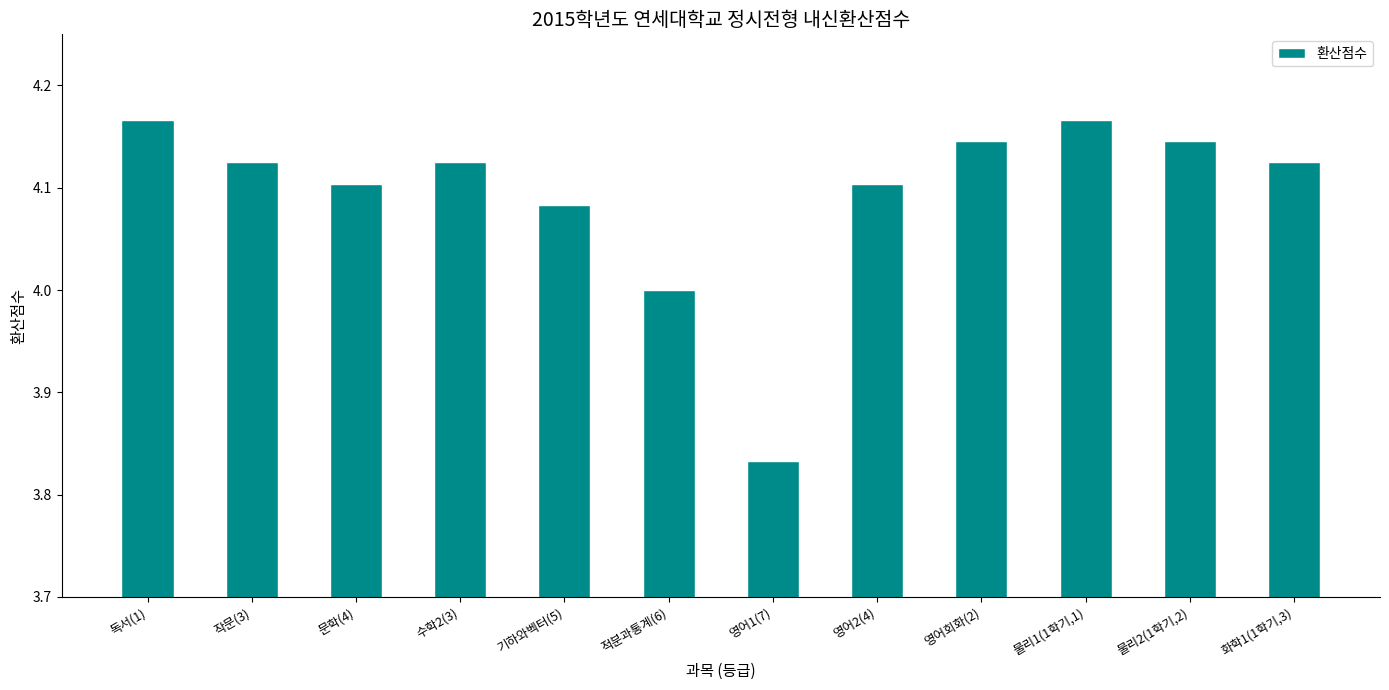

What position from the left is 작문(3)?

2